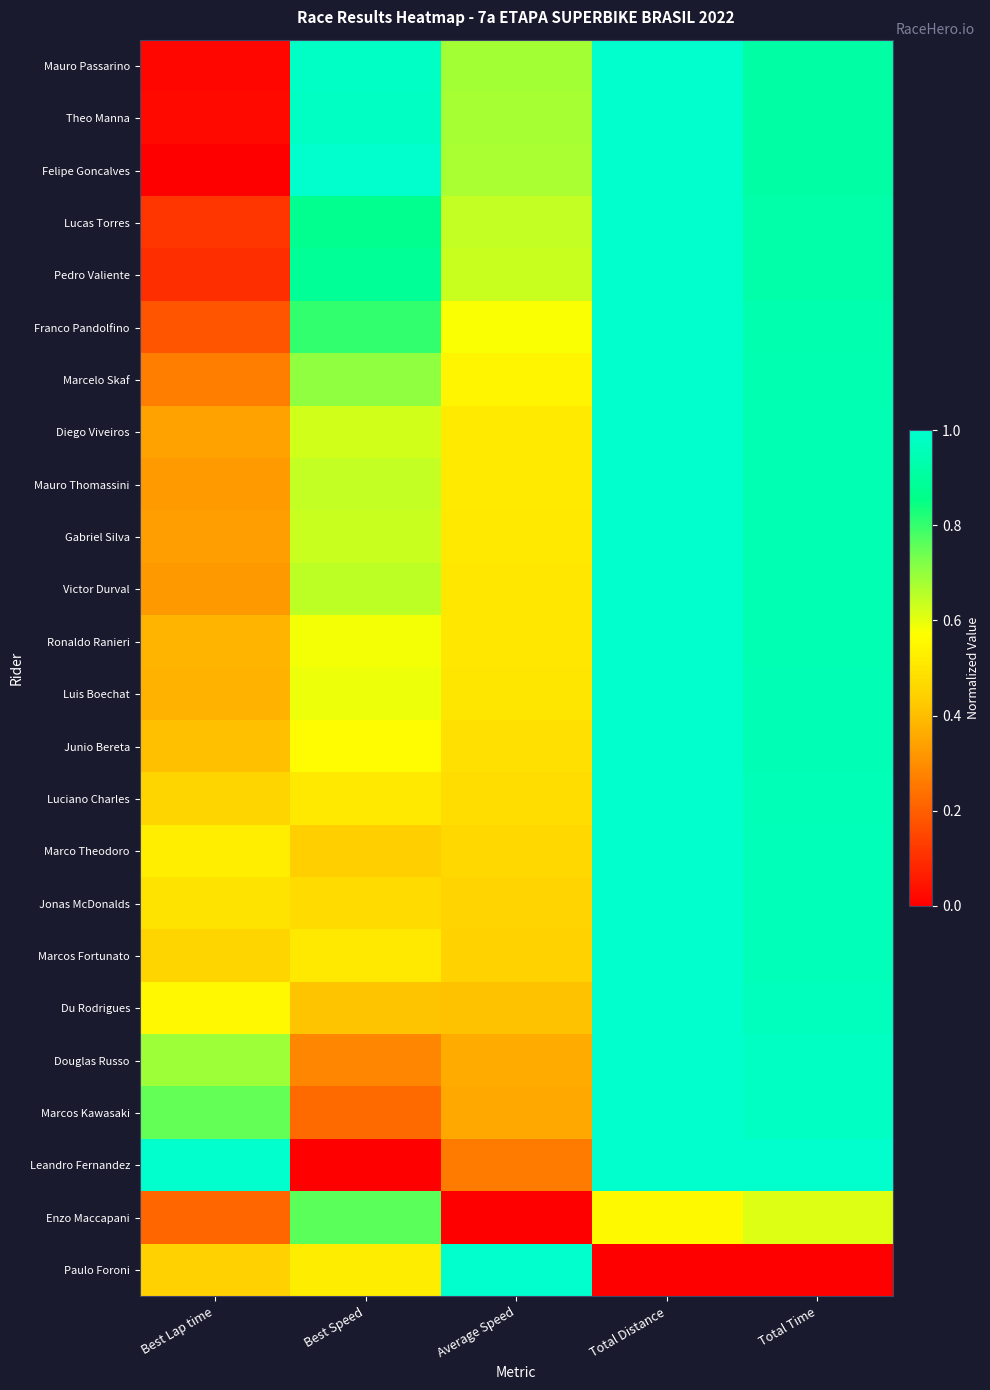

Reading left to right, extract all data points from this chart.

Mauro Passarino: Best Lap time=0.0	Best Speed=1.0	Average Speed=0.7	Total Distance=1.0	Total Time=0.9
Theo Manna: Best Lap time=0.0	Best Speed=1.0	Average Speed=0.7	Total Distance=1.0	Total Time=0.9
Felipe Goncalves: Best Lap time=0.0	Best Speed=1.0	Average Speed=0.7	Total Distance=1.0	Total Time=0.9
Lucas Torres: Best Lap time=0.1	Best Speed=0.9	Average Speed=0.6	Total Distance=1.0	Total Time=0.9
Pedro Valiente: Best Lap time=0.1	Best Speed=0.9	Average Speed=0.6	Total Distance=1.0	Total Time=0.9
Franco Pandolfino: Best Lap time=0.2	Best Speed=0.8	Average Speed=0.6	Total Distance=1.0	Total Time=0.9
Marcelo Skaf: Best Lap time=0.3	Best Speed=0.7	Average Speed=0.5	Total Distance=1.0	Total Time=0.9
Diego Viveiros: Best Lap time=0.3	Best Speed=0.6	Average Speed=0.5	Total Distance=1.0	Total Time=0.9
Mauro Thomassini: Best Lap time=0.3	Best Speed=0.6	Average Speed=0.5	Total Distance=1.0	Total Time=0.9
Gabriel Silva: Best Lap time=0.3	Best Speed=0.6	Average Speed=0.5	Total Distance=1.0	Total Time=0.9
Victor Durval: Best Lap time=0.3	Best Speed=0.6	Average Speed=0.5	Total Distance=1.0	Total Time=0.9
Ronaldo Ranieri: Best Lap time=0.4	Best Speed=0.6	Average Speed=0.5	Total Distance=1.0	Total Time=0.9
Luis Boechat: Best Lap time=0.4	Best Speed=0.6	Average Speed=0.5	Total Distance=1.0	Total Time=0.9
Junio Bereta: Best Lap time=0.4	Best Speed=0.6	Average Speed=0.5	Total Distance=1.0	Total Time=1.0
Luciano Charles: Best Lap time=0.5	Best Speed=0.5	Average Speed=0.5	Total Distance=1.0	Total Time=1.0
Marco Theodoro: Best Lap time=0.5	Best Speed=0.4	Average Speed=0.5	Total Distance=1.0	Total Time=1.0
Jonas McDonalds: Best Lap time=0.5	Best Speed=0.5	Average Speed=0.5	Total Distance=1.0	Total Time=1.0
Marcos Fortunato: Best Lap time=0.5	Best Speed=0.5	Average Speed=0.4	Total Distance=1.0	Total Time=1.0
Du Rodrigues: Best Lap time=0.6	Best Speed=0.4	Average Speed=0.4	Total Distance=1.0	Total Time=1.0
Douglas Russo: Best Lap time=0.7	Best Speed=0.3	Average Speed=0.4	Total Distance=1.0	Total Time=1.0
Marcos Kawasaki: Best Lap time=0.8	Best Speed=0.2	Average Speed=0.4	Total Distance=1.0	Total Time=1.0
Leandro Fernandez: Best Lap time=1.0	Best Speed=0.0	Average Speed=0.3	Total Distance=1.0	Total Time=1.0
Enzo Maccapani: Best Lap time=0.2	Best Speed=0.8	Average Speed=0.0	Total Distance=0.6	Total Time=0.6
Paulo Foroni: Best Lap time=0.4	Best Speed=0.5	Average Speed=1.0	Total Distance=0.0	Total Time=0.0